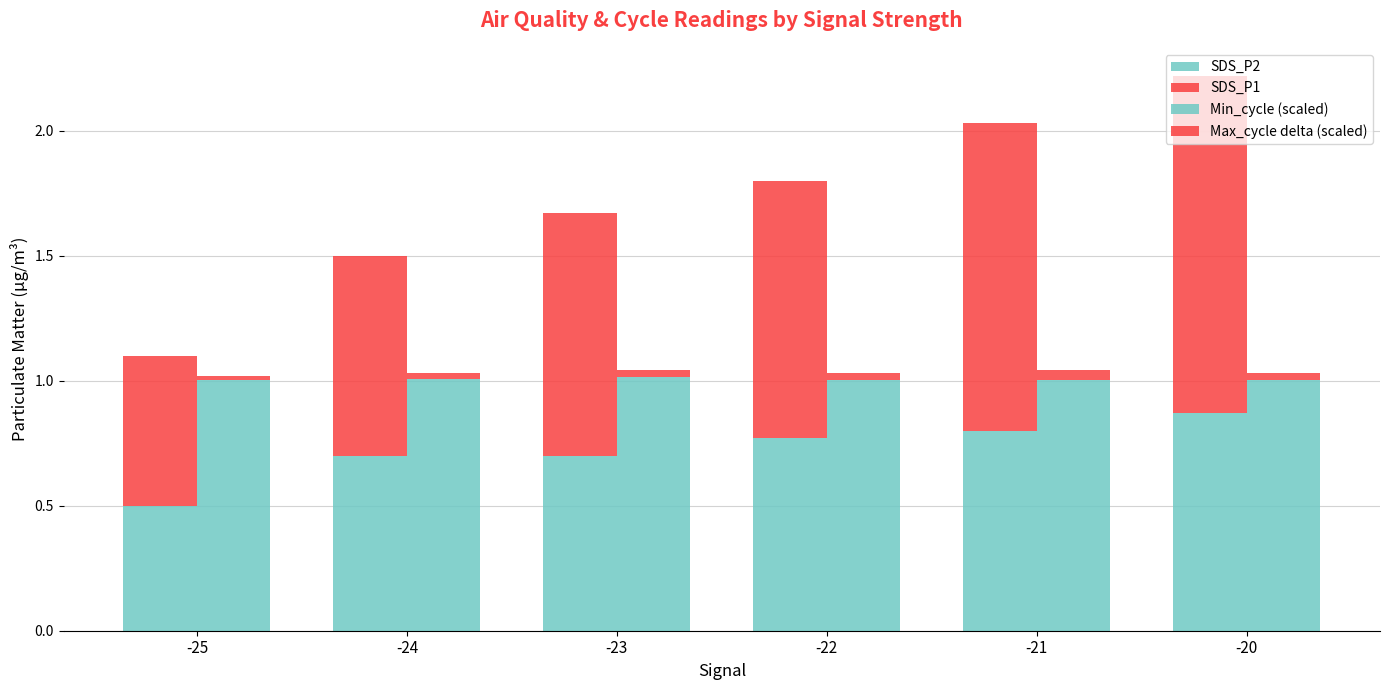

Is it true that Max_cycle delta (scaled) equals 0.0 at -22?

False